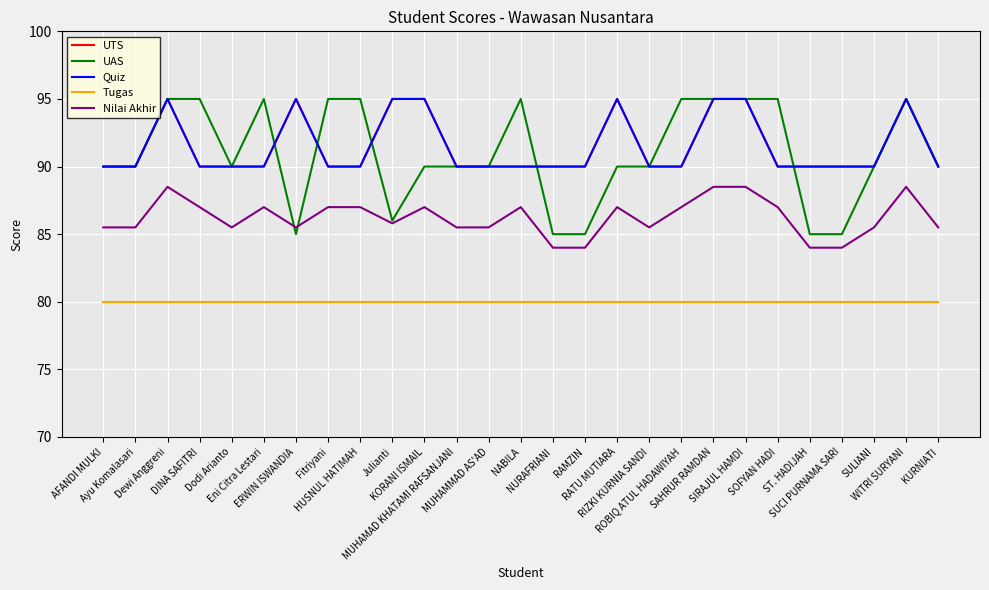

True or false: Tugas and Nilai Akhir intersect in this chart.

False